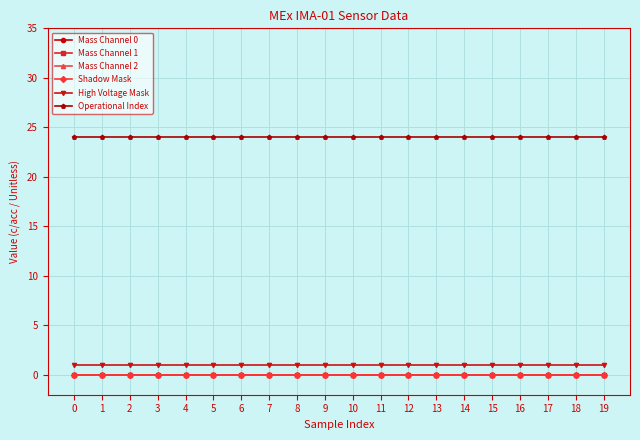

Reading right to left, list all the values displayed in this chart.

Mass Channel 0: 19=0	18=0	17=0	16=0	15=0	14=0	13=0	12=0	11=0	10=0	9=0	8=0	7=0	6=0	5=0	4=0	3=0	2=0	1=0	0=0
Mass Channel 1: 19=0	18=0	17=0	16=0	15=0	14=0	13=0	12=0	11=0	10=0	9=0	8=0	7=0	6=0	5=0	4=0	3=0	2=0	1=0	0=0
Mass Channel 2: 19=0	18=0	17=0	16=0	15=0	14=0	13=0	12=0	11=0	10=0	9=0	8=0	7=0	6=0	5=0	4=0	3=0	2=0	1=0	0=0
Shadow Mask: 19=0	18=0	17=0	16=0	15=0	14=0	13=0	12=0	11=0	10=0	9=0	8=0	7=0	6=0	5=0	4=0	3=0	2=0	1=0	0=0
High Voltage Mask: 19=1	18=1	17=1	16=1	15=1	14=1	13=1	12=1	11=1	10=1	9=1	8=1	7=1	6=1	5=1	4=1	3=1	2=1	1=1	0=1
Operational Index: 19=24	18=24	17=24	16=24	15=24	14=24	13=24	12=24	11=24	10=24	9=24	8=24	7=24	6=24	5=24	4=24	3=24	2=24	1=24	0=24